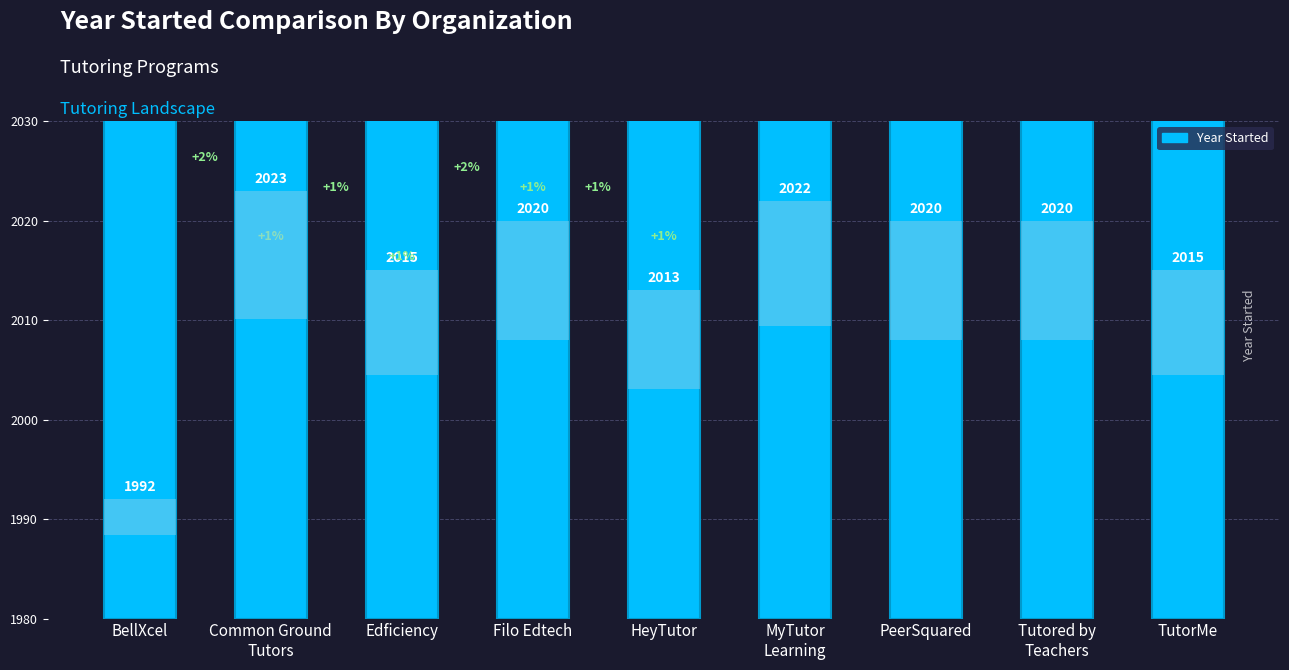

Which label corresponds to the smallest value in the chart?

BellXcel